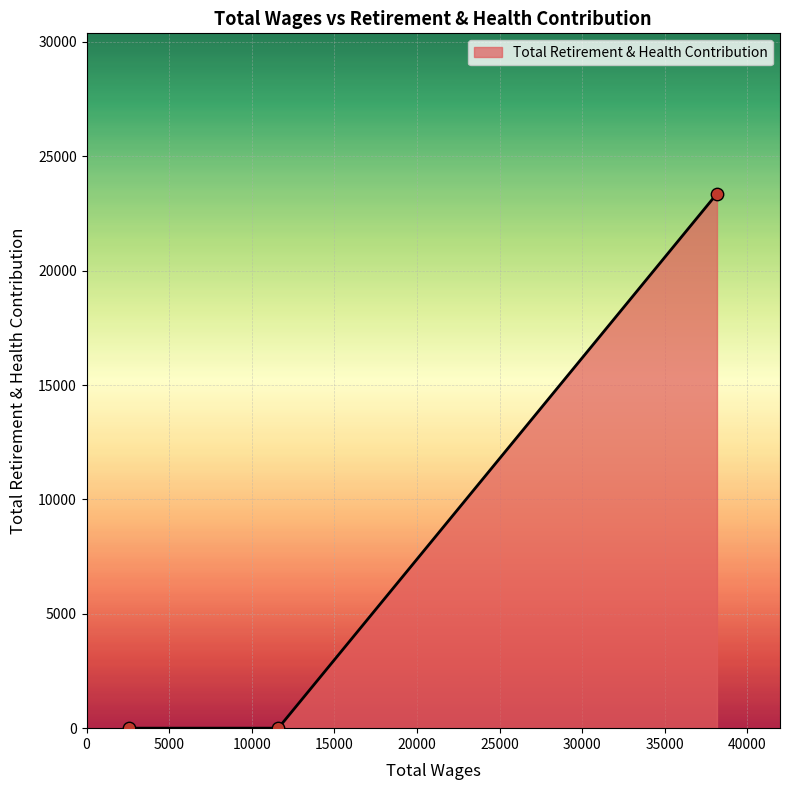

What is the greatest value displayed?

23366